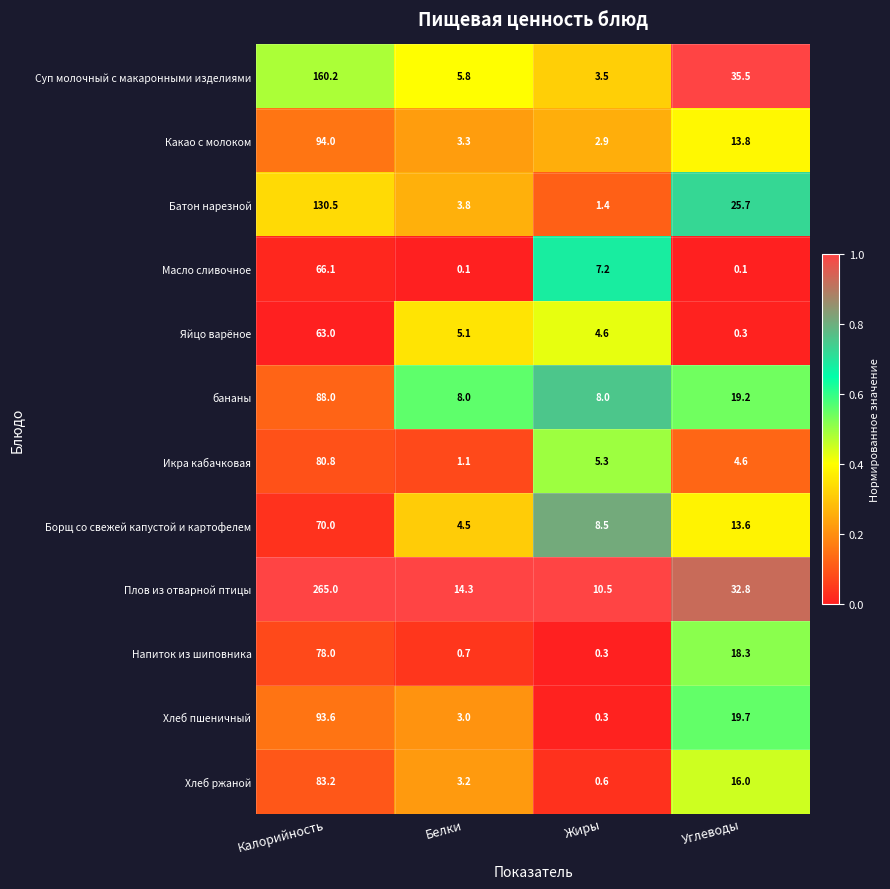

At which category does the chart reach its peak across all series?

Калорийность